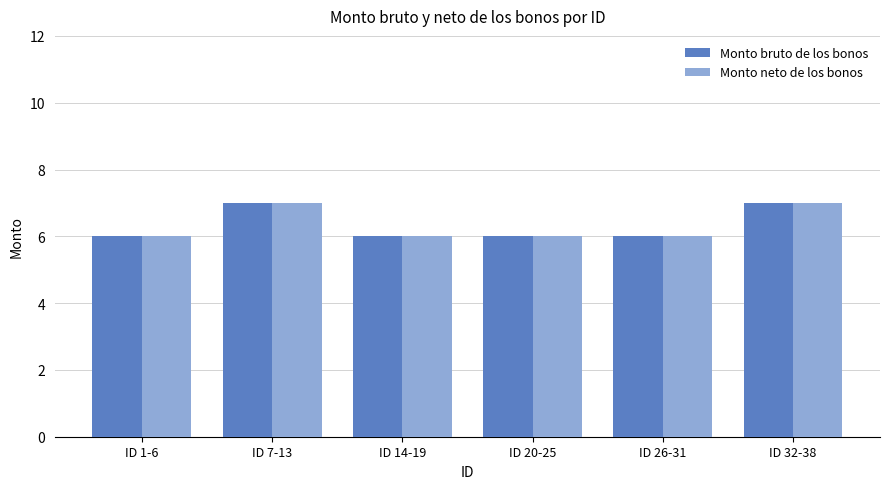

What is the maximum value shown in the chart?

7